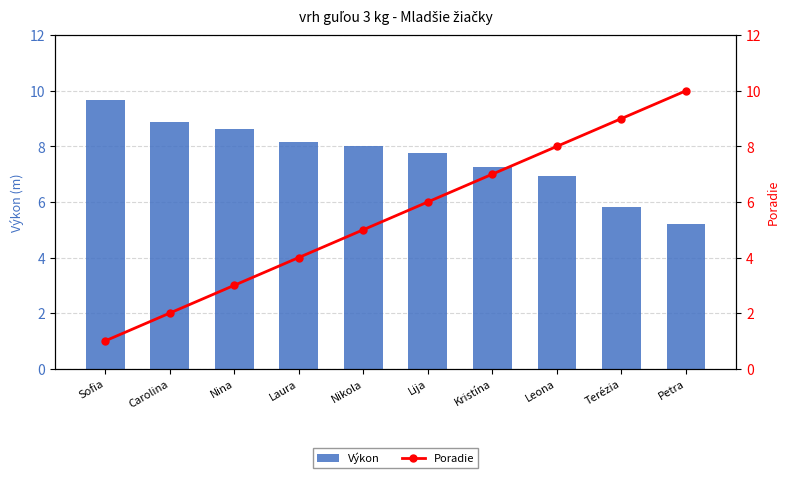

True or false: Výkon has a value of 9.7 at Sofia.

True